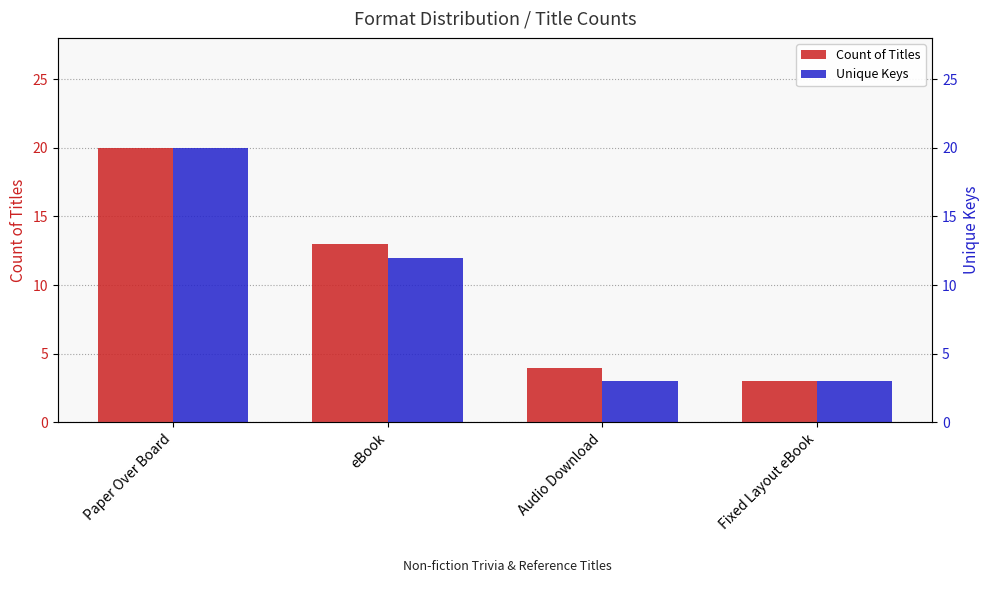

How many series are shown in this chart?

2